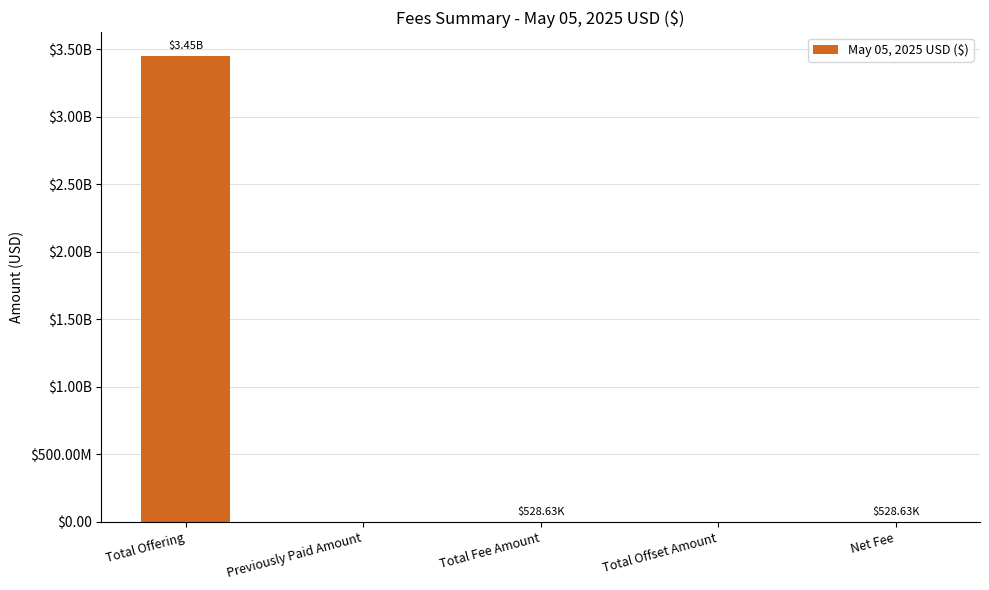

What is the greatest value displayed?

3452822537.0